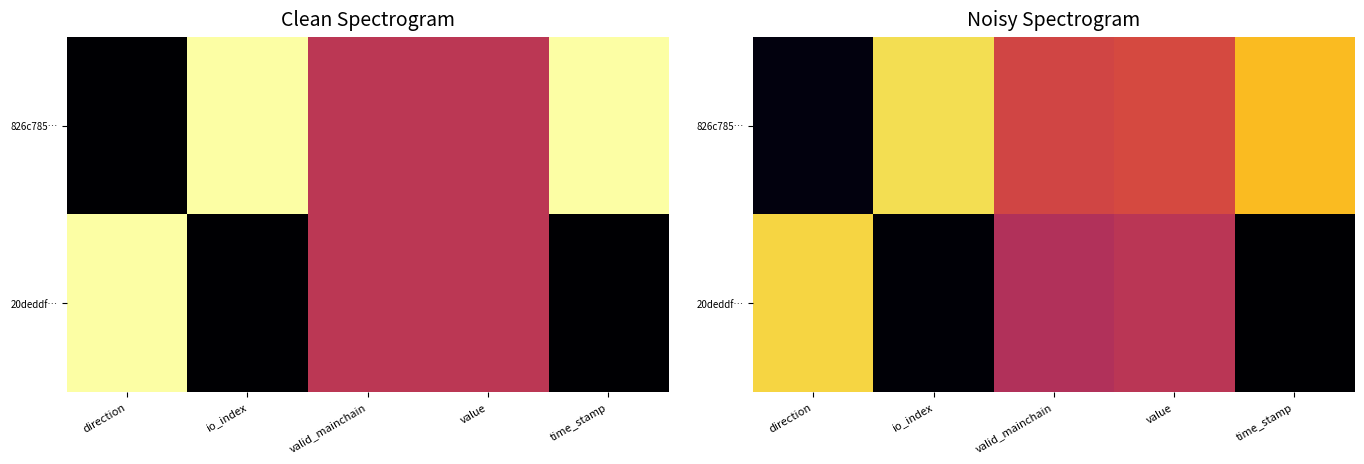

At valid_mainchain, list the series in order from largest to smallest.

826c785…, 20deddf…